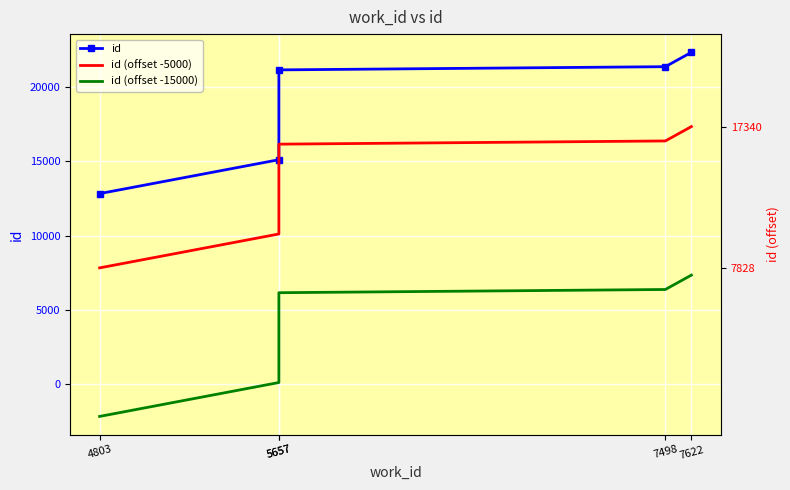

What is the value of the id (offset -15000) point at the 5th from the left?

7340